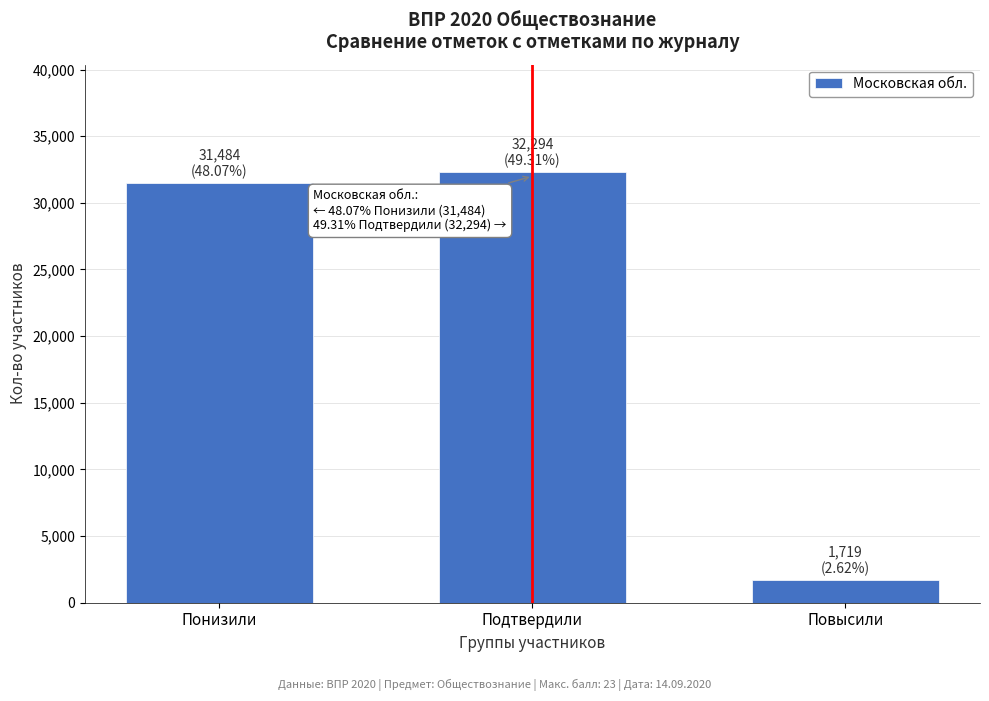

Reading left to right, list all the values displayed in this chart.

Понизили=31484	Подтвердили=32294	Повысили=1719